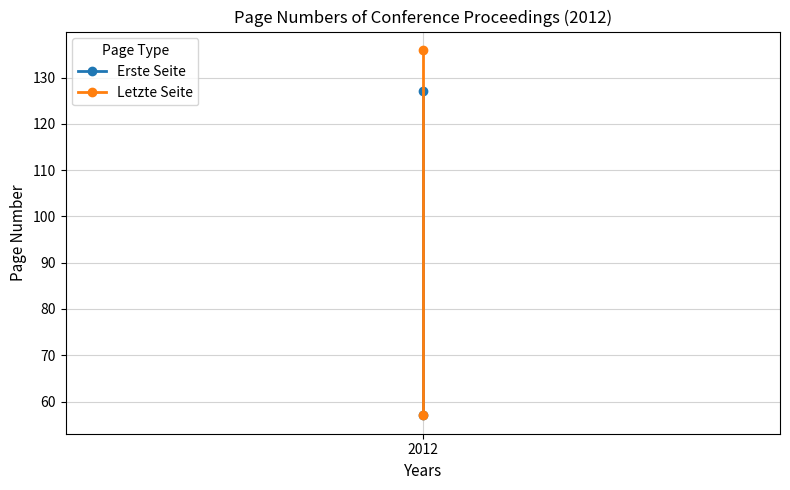

Which series has the widest spread of values?

Letzte Seite